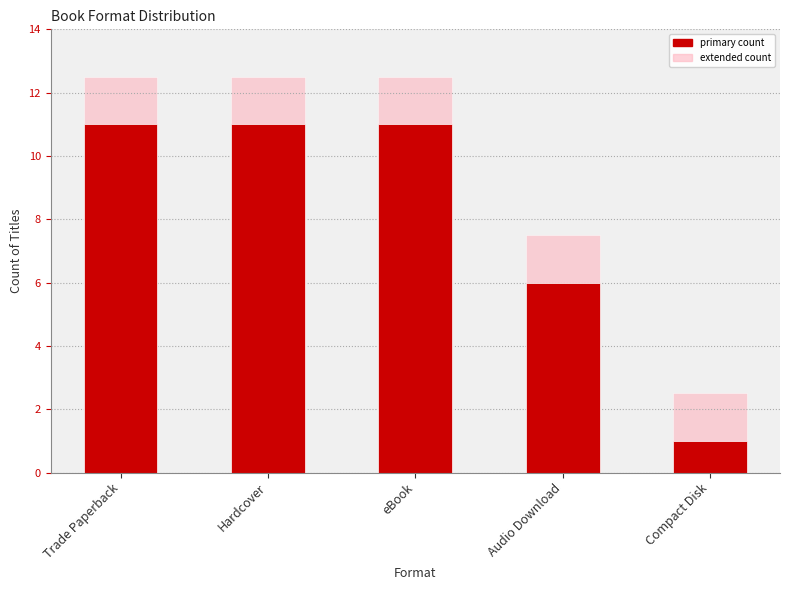

What is the lowest value of the Hardcover / eBook series?

2.5